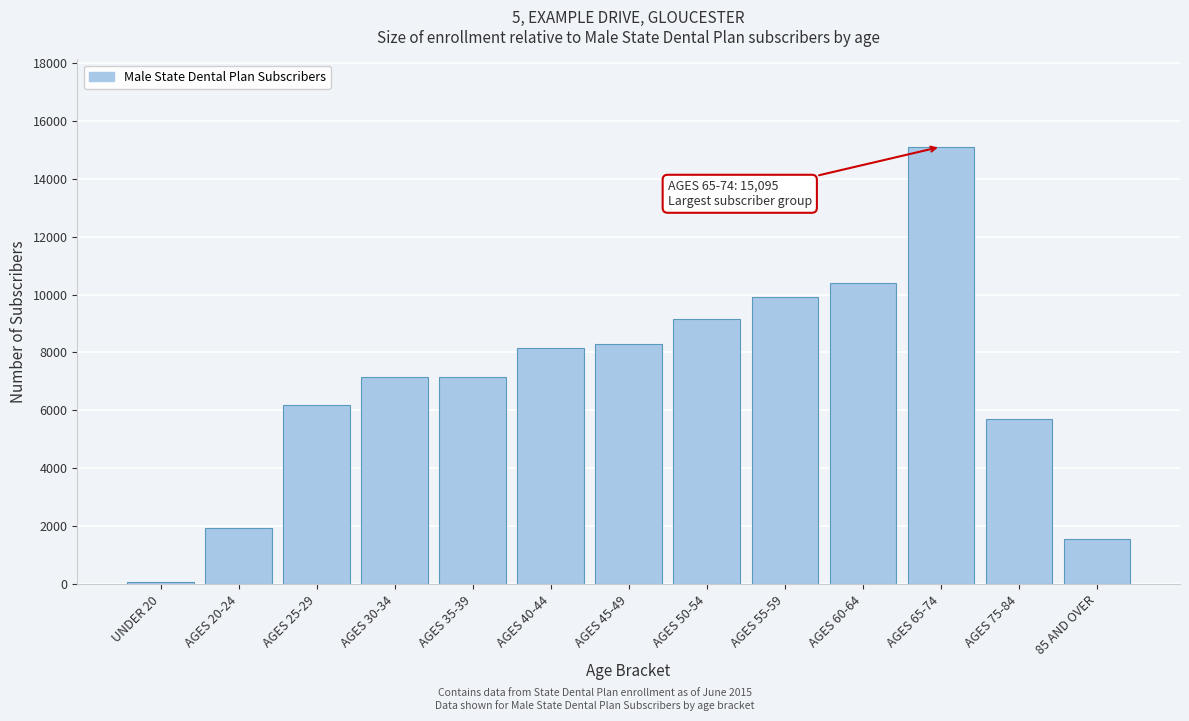

Approximately how many times larger is the value at AGES 30-34 compared to AGES 40-44?

0.9